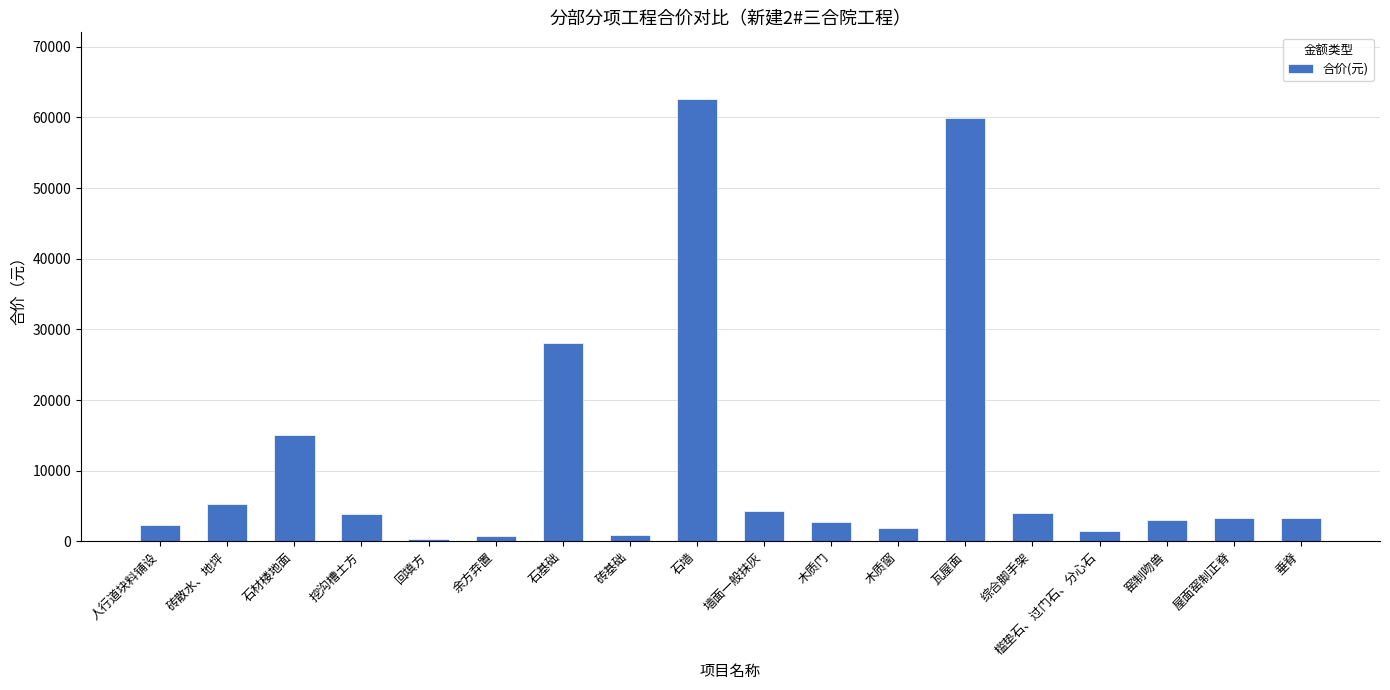

What is the ratio of the value at 瓦屋面 to the value at 垂脊?

17.8